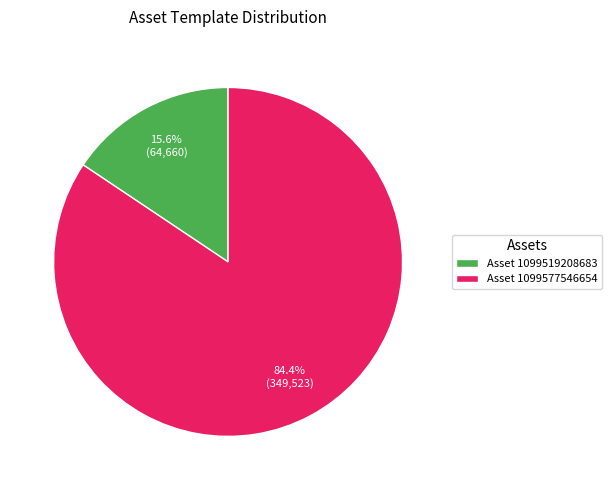

Which slice is the smallest?

Asset 1099519208683